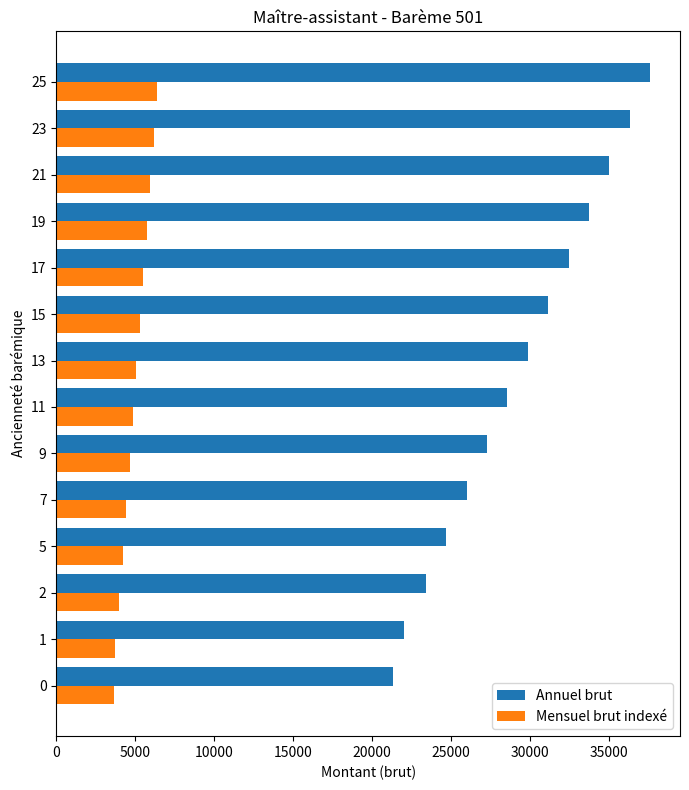

Rank the series at 9 from lowest to highest value.

Mensuel brut indexé, Annuel brut